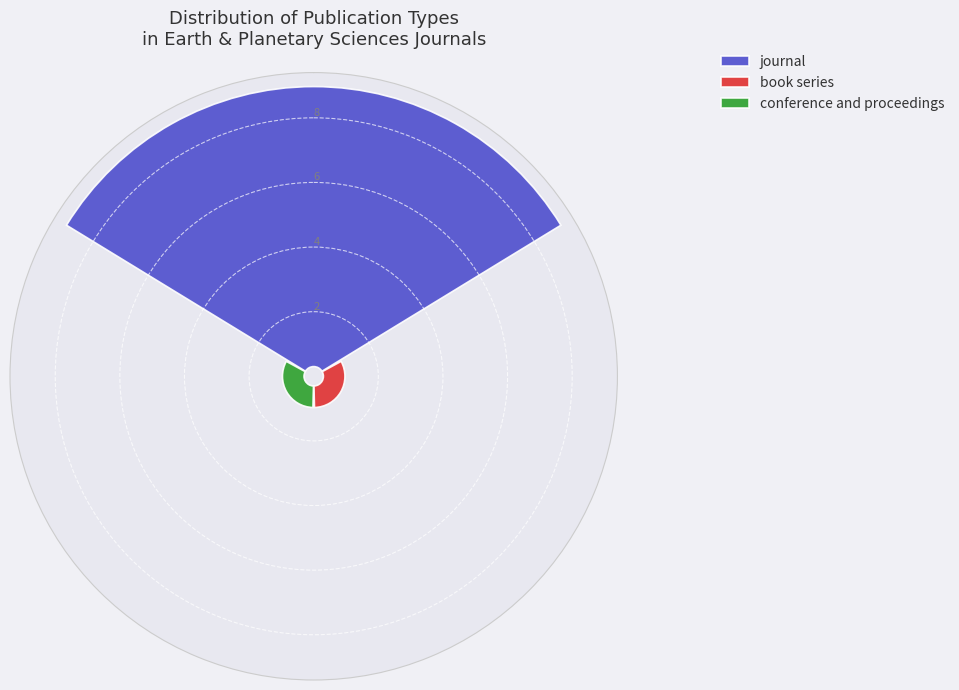

To the nearest percent, what portion does journal represent?

87%